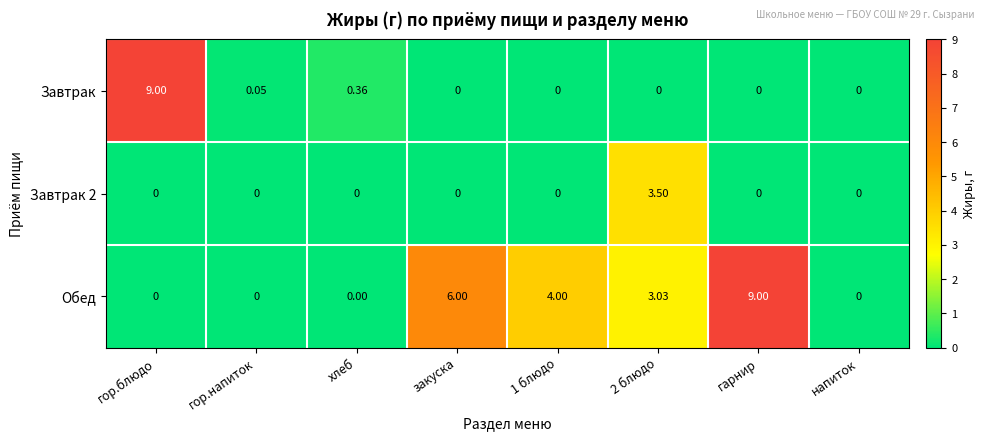

Between хлеб and закуска, which series saw the biggest shift?

Обед